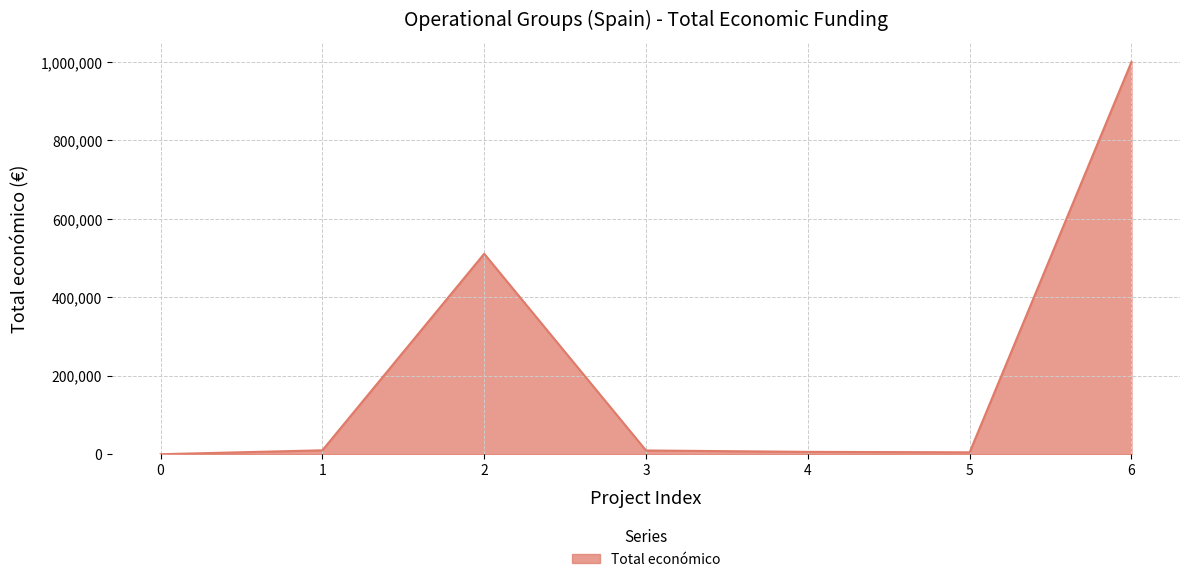

At which label does the data first exceed 9573?

1